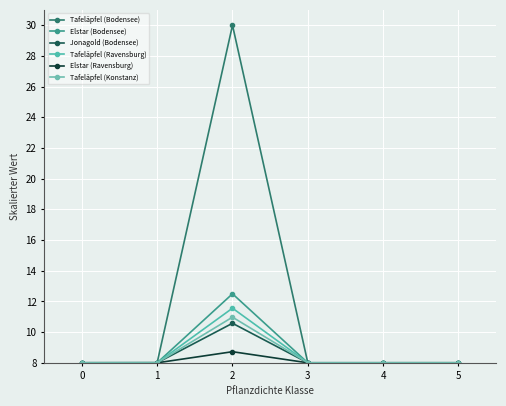

Reading left to right, extract all data points from this chart.

Tafeläpfel (Bodensee): 0=8.0	1=8.0	2=30.0	3=8.0	4=8.0	5=8.0
Elstar (Bodensee): 0=8.0	1=8.0	2=12.5	3=8.0	4=8.0	5=8.0
Jonagold (Bodensee): 0=8.0	1=8.0	2=10.6	3=8.0	4=8.0	5=8.0
Tafeläpfel (Ravensburg): 0=8.0	1=8.0	2=11.6	3=8.0	4=8.0	5=8.0
Elstar (Ravensburg): 0=8.0	1=8.0	2=8.7	3=8.0	4=8.0	5=8.0
Tafeläpfel (Konstanz): 0=8.0	1=8.0	2=11.0	3=8.0	4=8.0	5=8.0